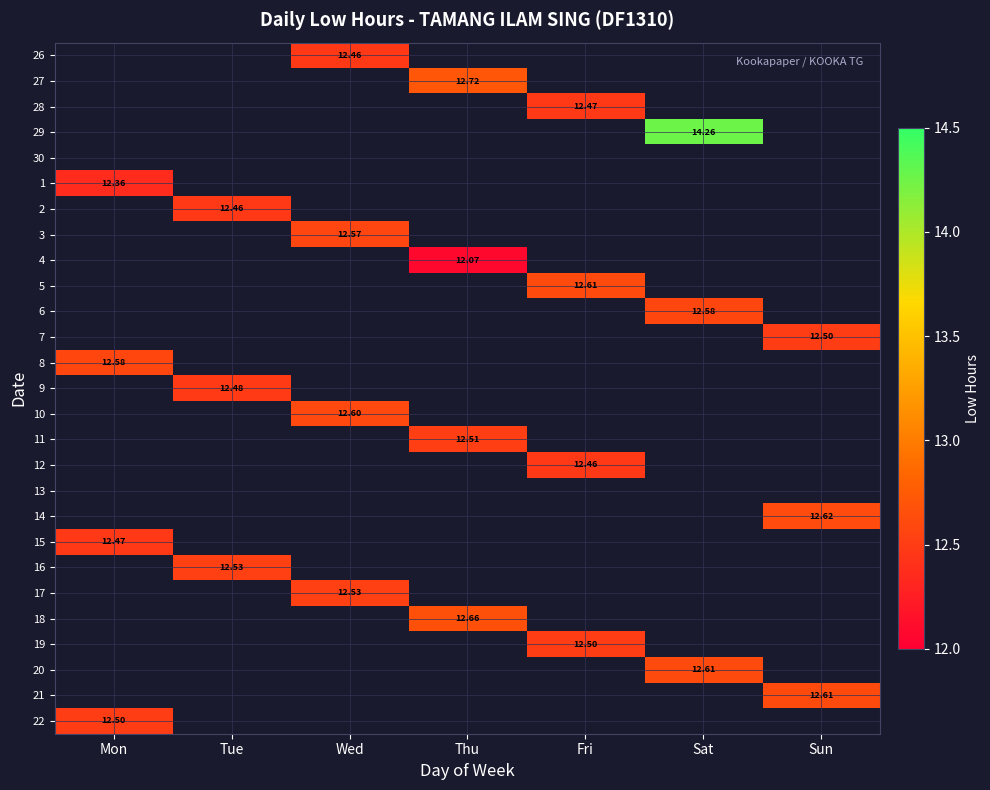

What is the spread (max minus min) of values at Wed?

0.1